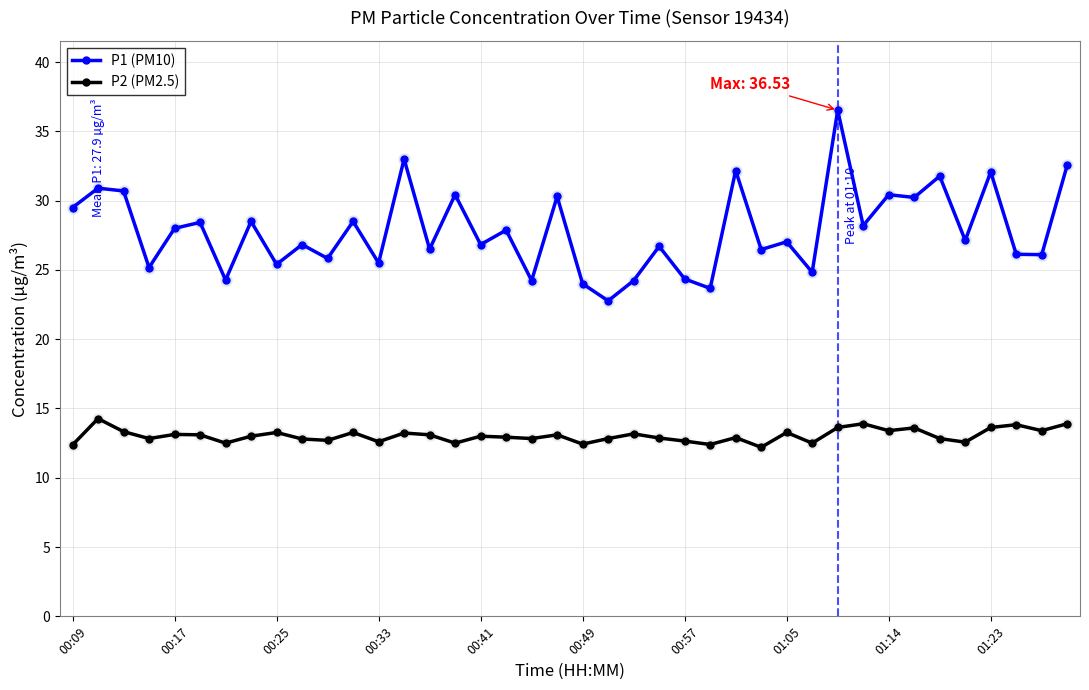

List the series in order of their peak value, lowest first.

P2 (PM2.5), P1 (PM10)